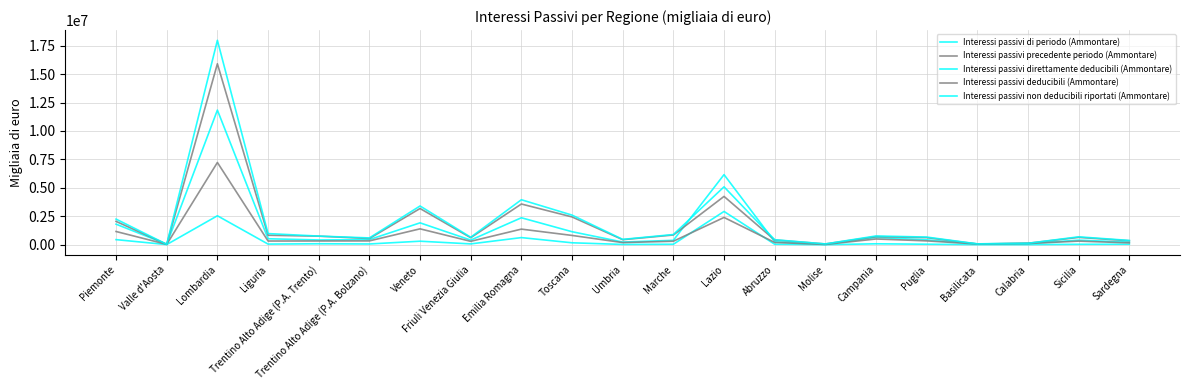

At Sardegna, list the series in order from largest to smallest.

Interessi passivi non deducibili riportati (Ammontare), Interessi passivi precedente periodo (Ammontare), Interessi passivi di periodo (Ammontare), Interessi passivi deducibili (Ammontare), Interessi passivi direttamente deducibili (Ammontare)